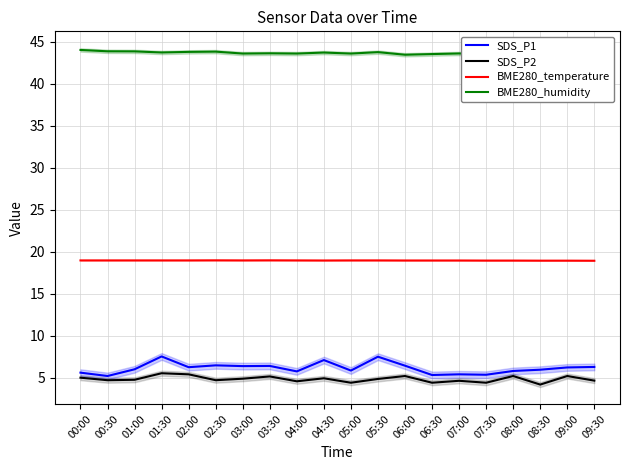

Count the number of categories in the chart.

20